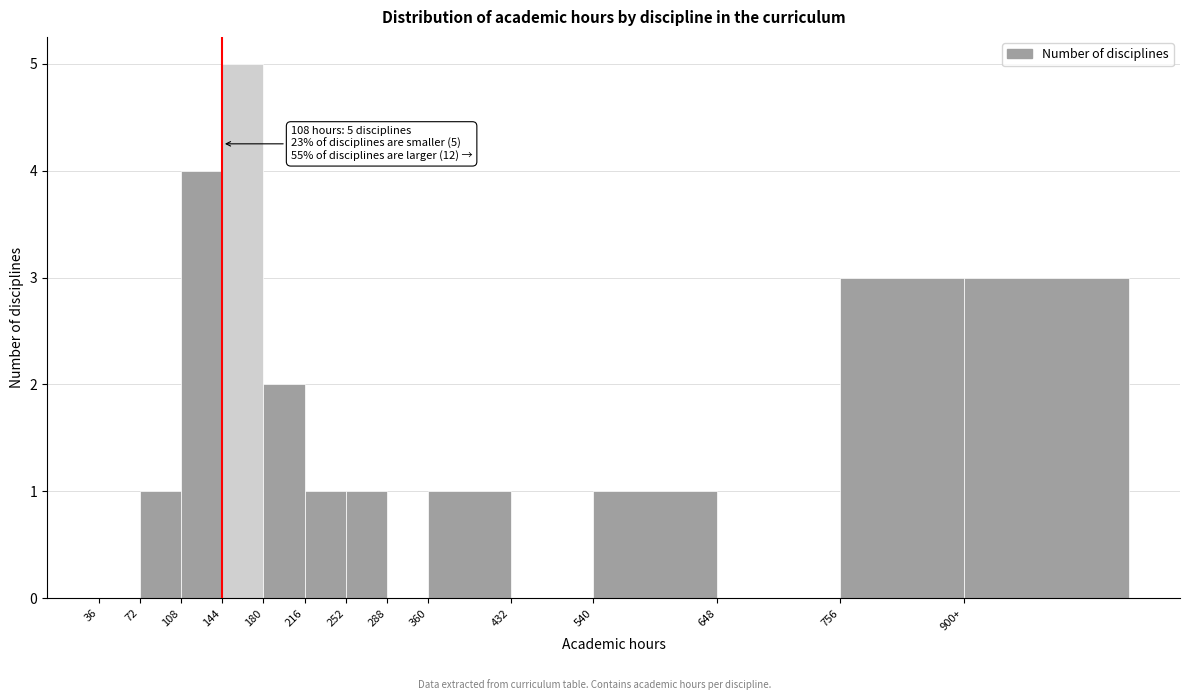

Reading left to right, transcribe all the data shown in this chart.

36=0	72=1	108=4	144=5	180=2	216=1	252=1	288=0	360=1	432=0	540=1	648=0	756=3	900+=3